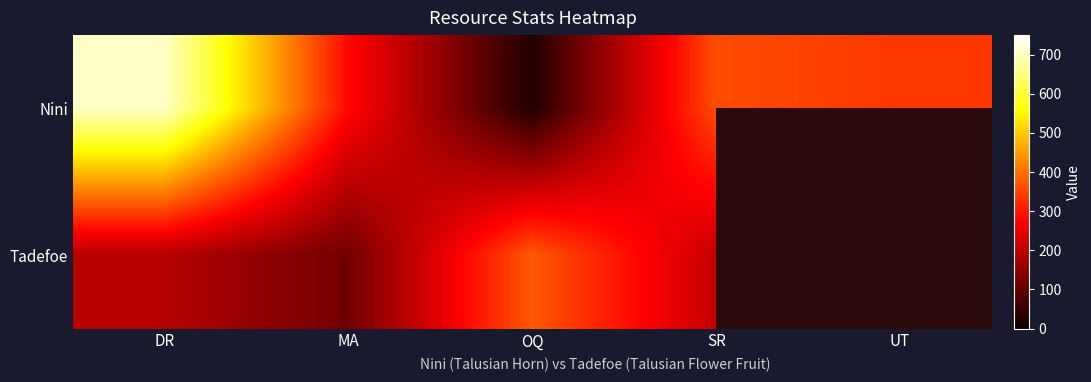

Which has a higher value, MA or SR?

SR